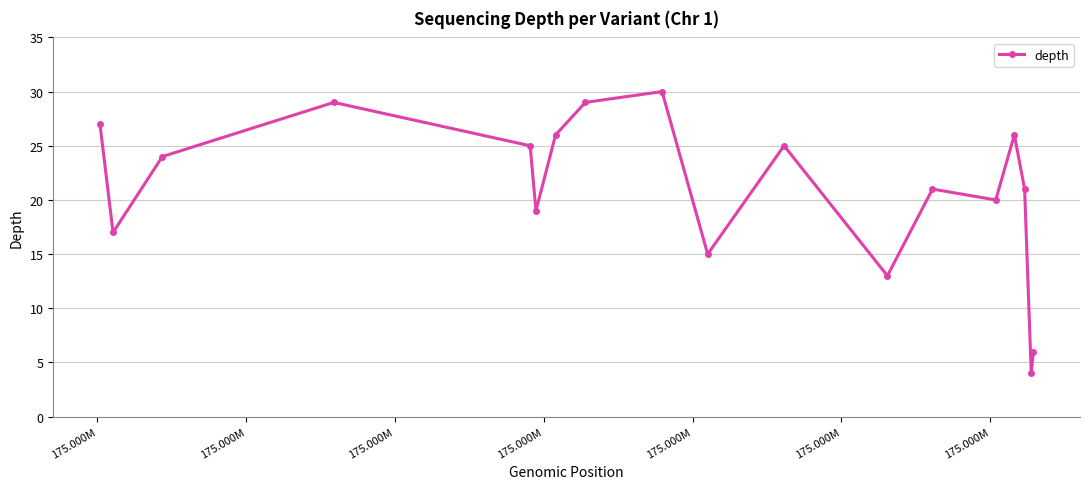

What is the difference between the maximum and minimum values?

26